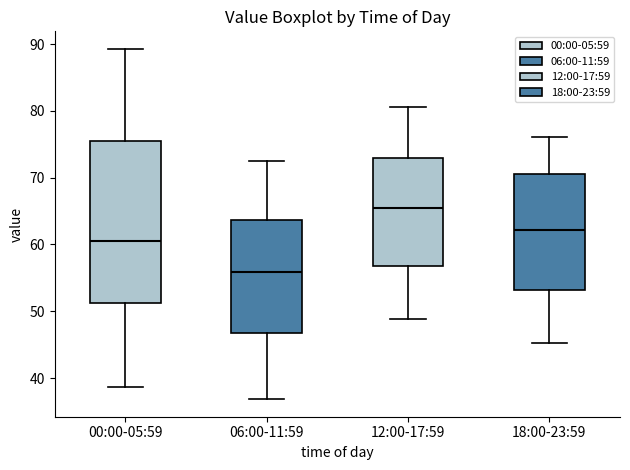

Which box is the tallest, from its lower edge to its upper edge?

00:00-05:59